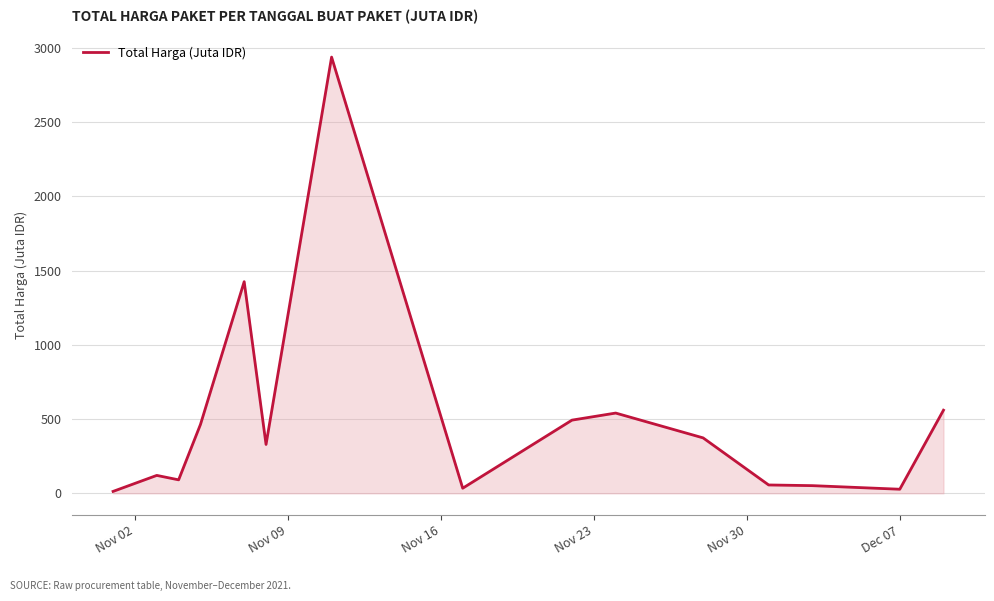

What is the maximum value shown in the chart?

2939.0